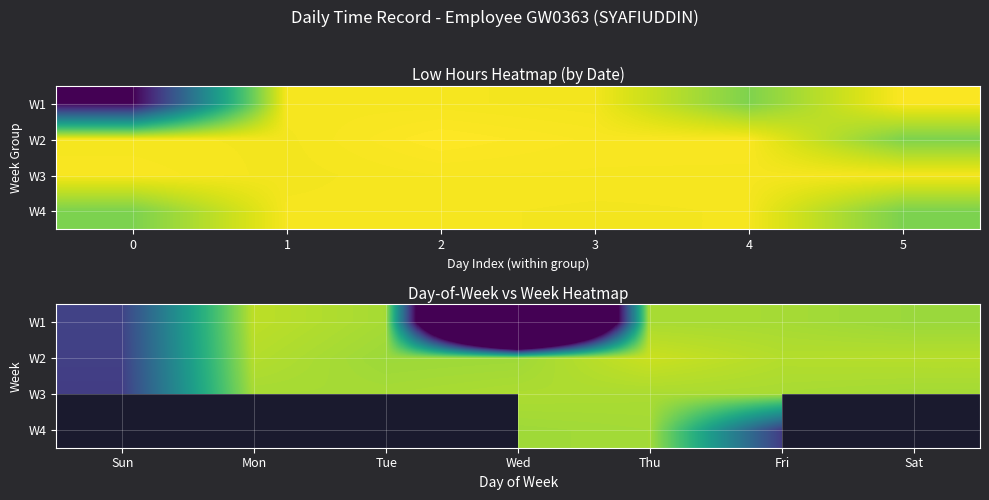

Read the W2 value at Tue.

11.1